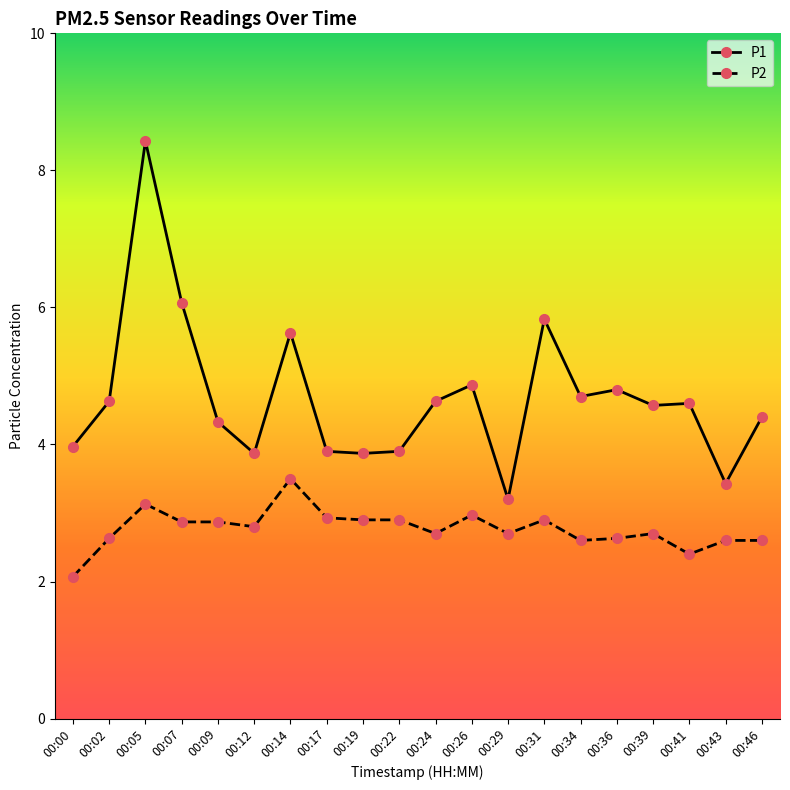

List the series in order of their peak value, lowest first.

P2, P1